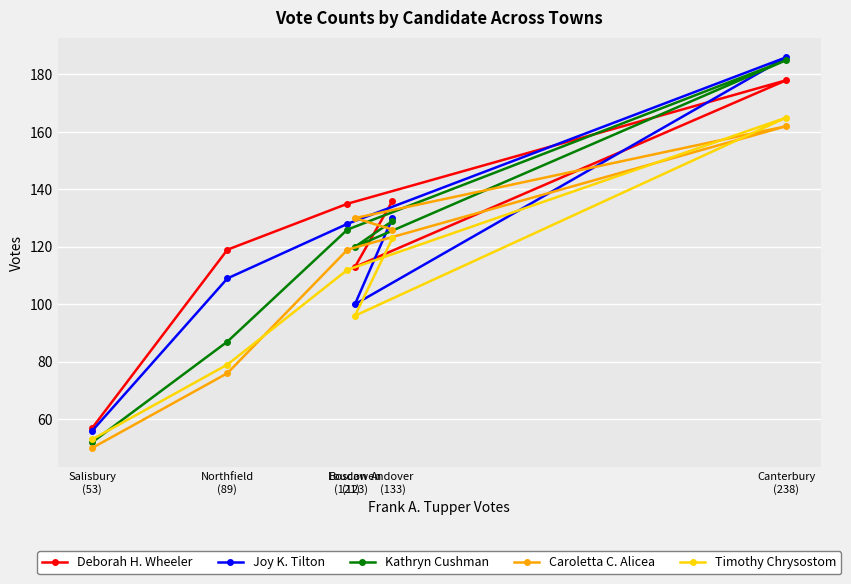

At which category does Kathryn Cushman reach its first local peak?

Canterbury
(238)